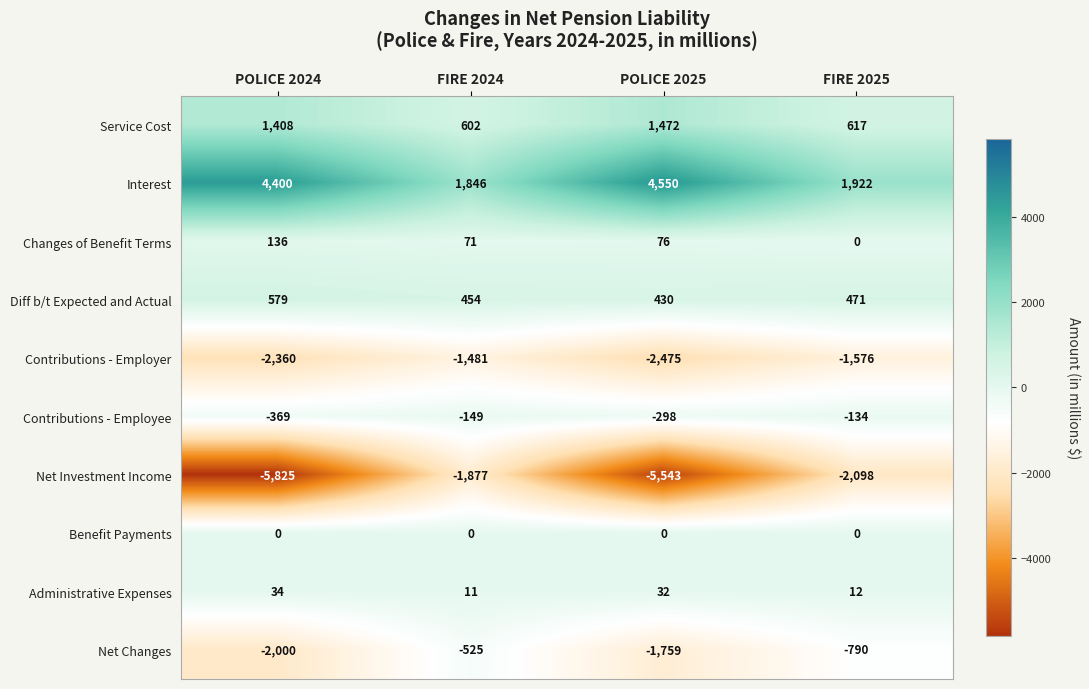

At which category does the chart reach its minimum across all series?

POLICE 2024